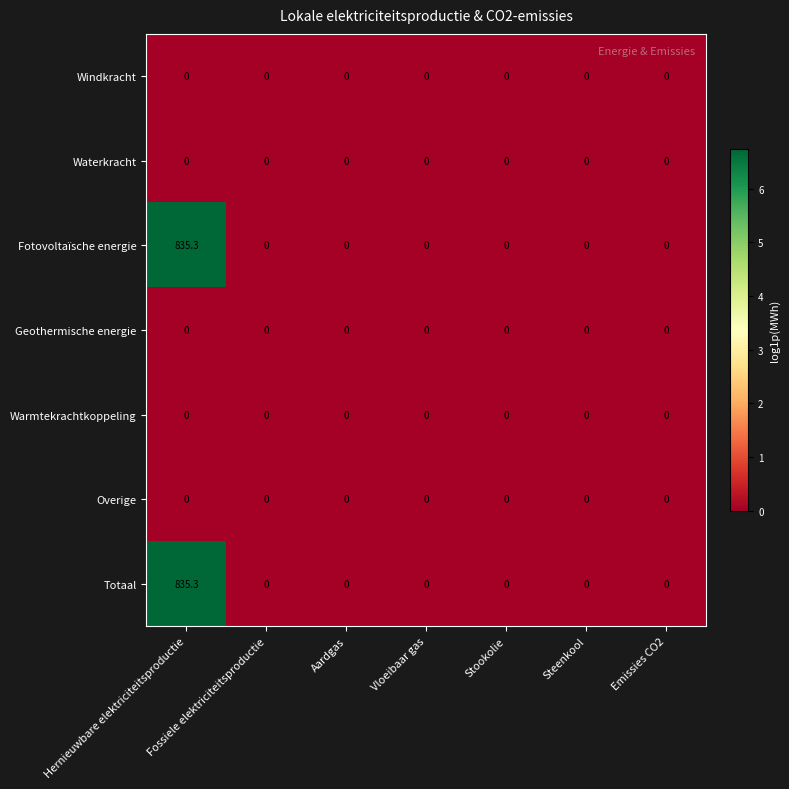

At which category is the sum across all series the highest?

Hernieuwbare elektriciteitsproductie